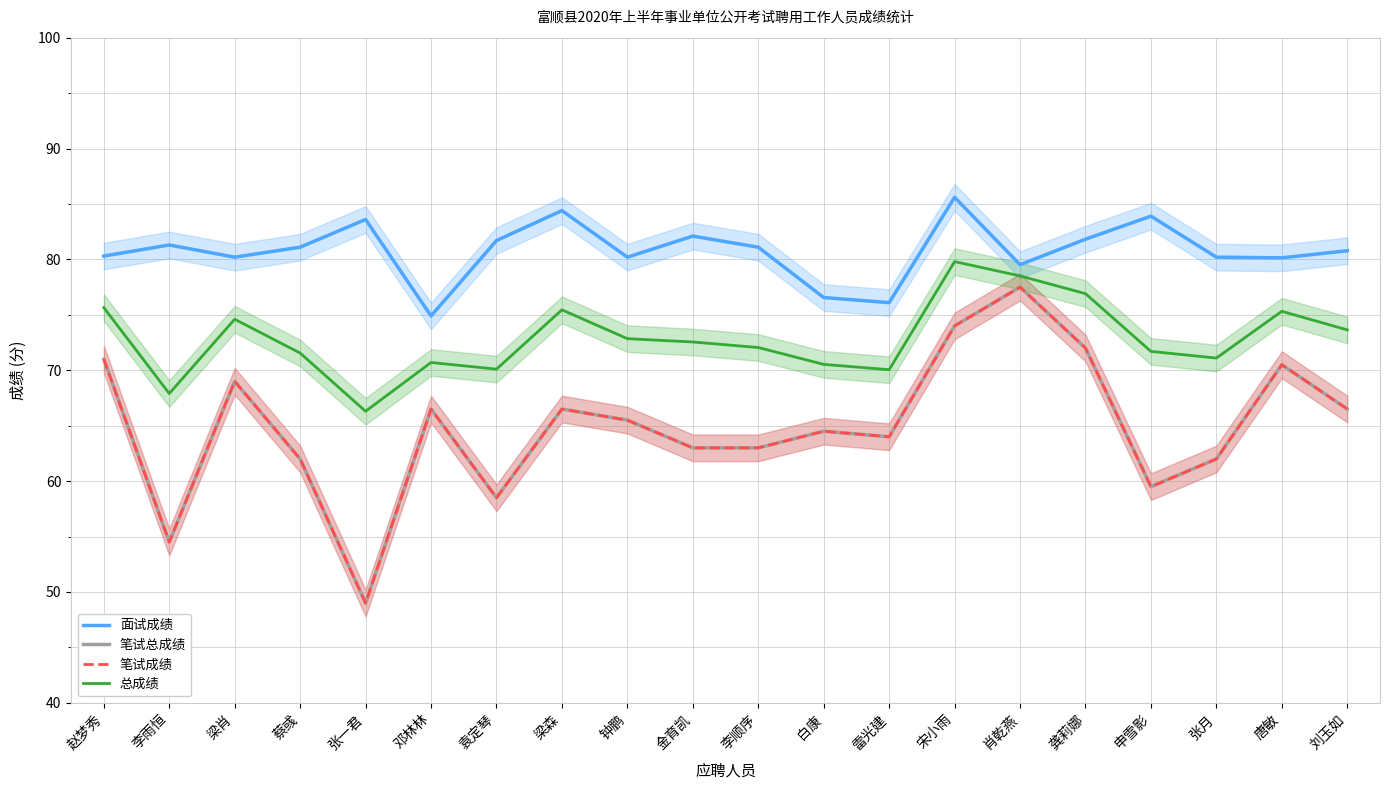

Is this an area chart (filled region under the line)?

No